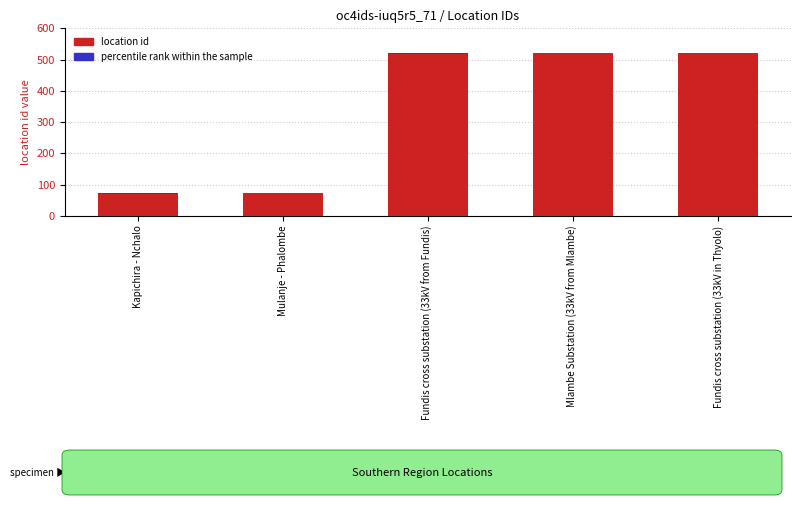

True or false: location id has a value of 771 at Fundis cross substation (33kV in Thyolo).

False